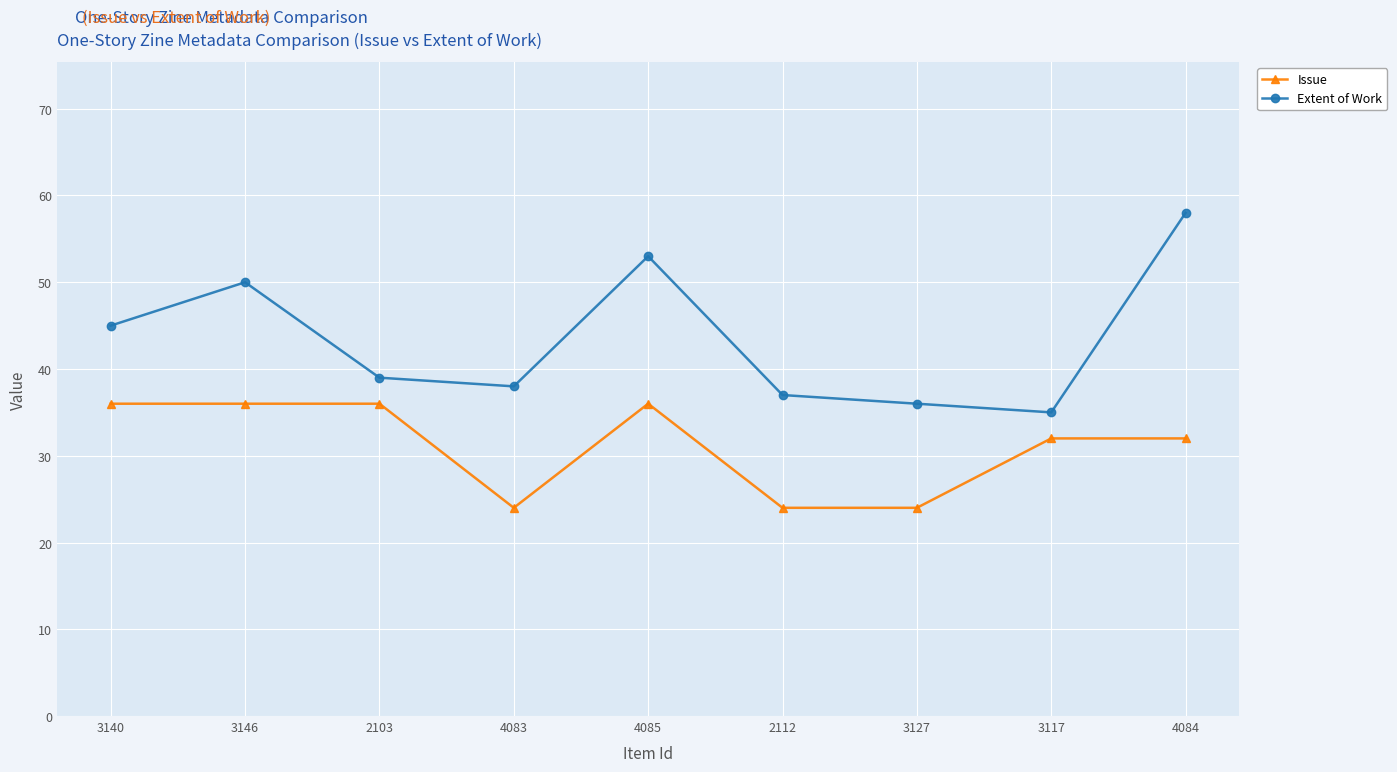

Reading right to left, list all the values displayed in this chart.

Issue: 32	32	24	24	36	24	36	36	36
Extent of Work: 58	35	36	37	53	38	39	50	45